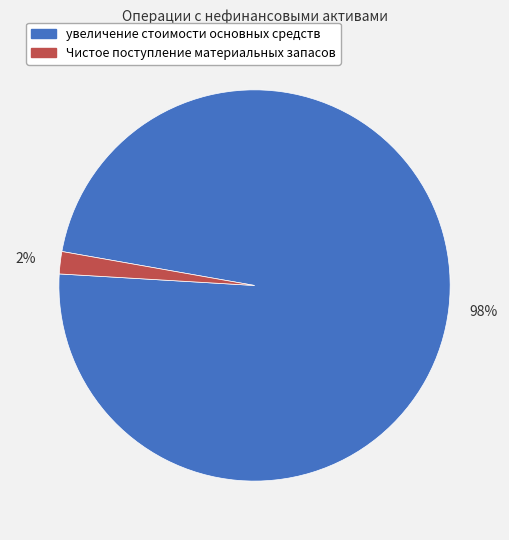

To the nearest percent, what portion does Чистое поступление материальных запасов represent?

2%